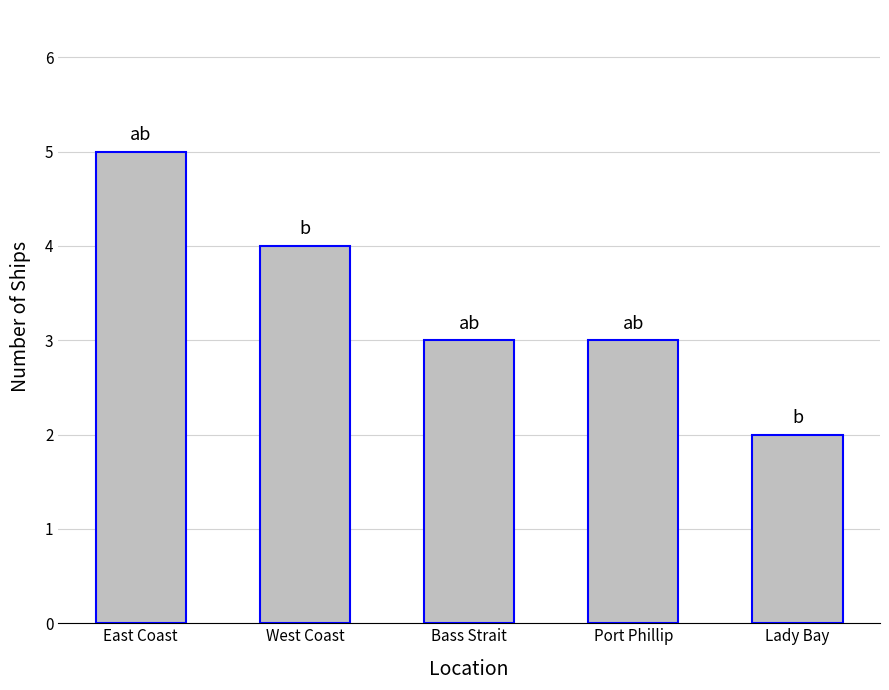

Reading left to right, extract all data points from this chart.

5	4	3	3	2